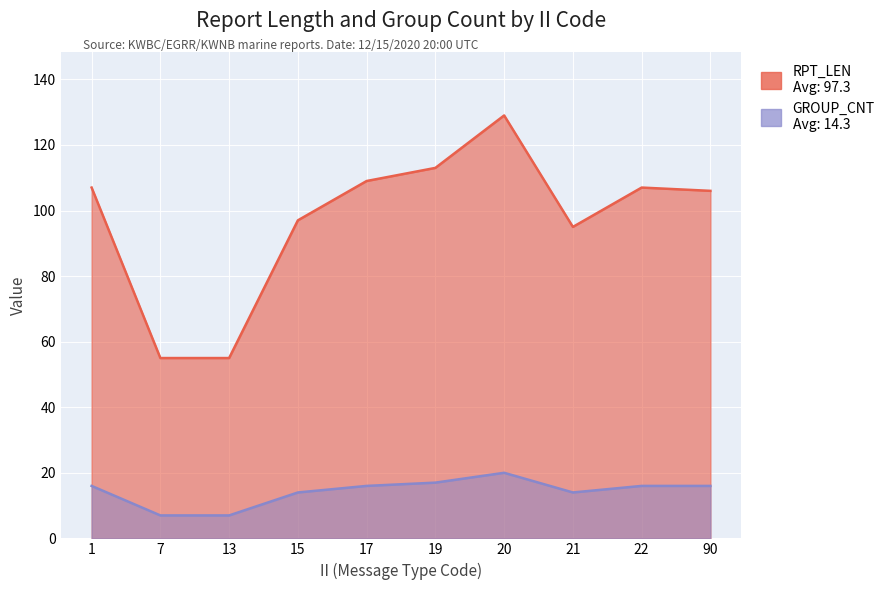

Reading left to right, transcribe all the data shown in this chart.

RPT_LEN: 107	55	55	97	109	113	129	95	107	106
GROUP_CNT: 16	7	7	14	16	17	20	14	16	16